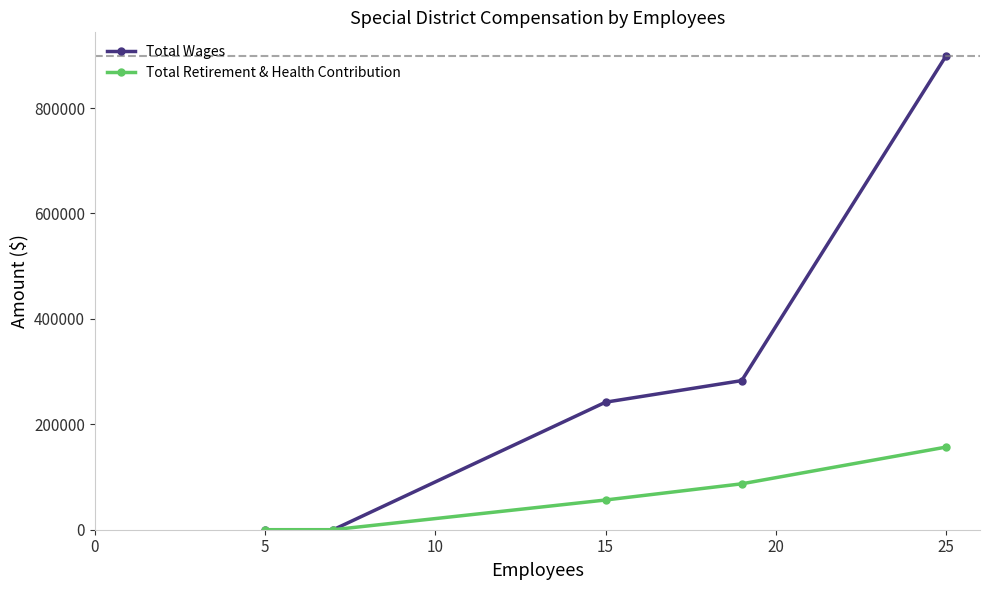

Reading left to right, extract all data points from this chart.

Total Wages: 0.0	0.0	241966.0	282919.0	898738.0
Total Retirement & Health Contribution: 0.0	0.0	56378.2	87104.0	156749.0